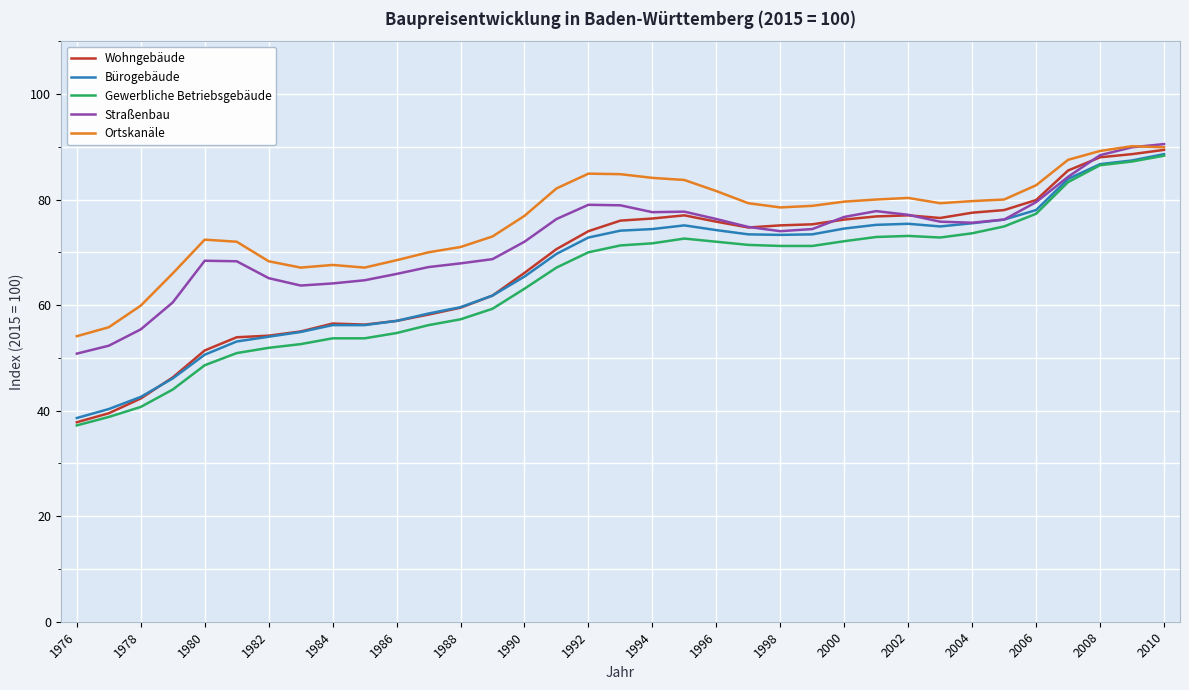

What is the maximum value for Straßenbau?

90.5